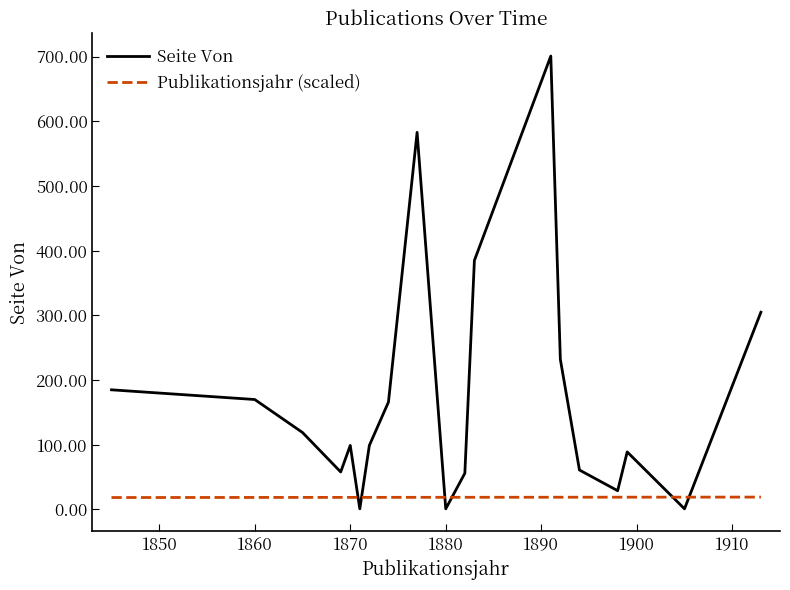

List the series in order of their overall mean, highest first.

Seite Von, Publikationsjahr (scaled)